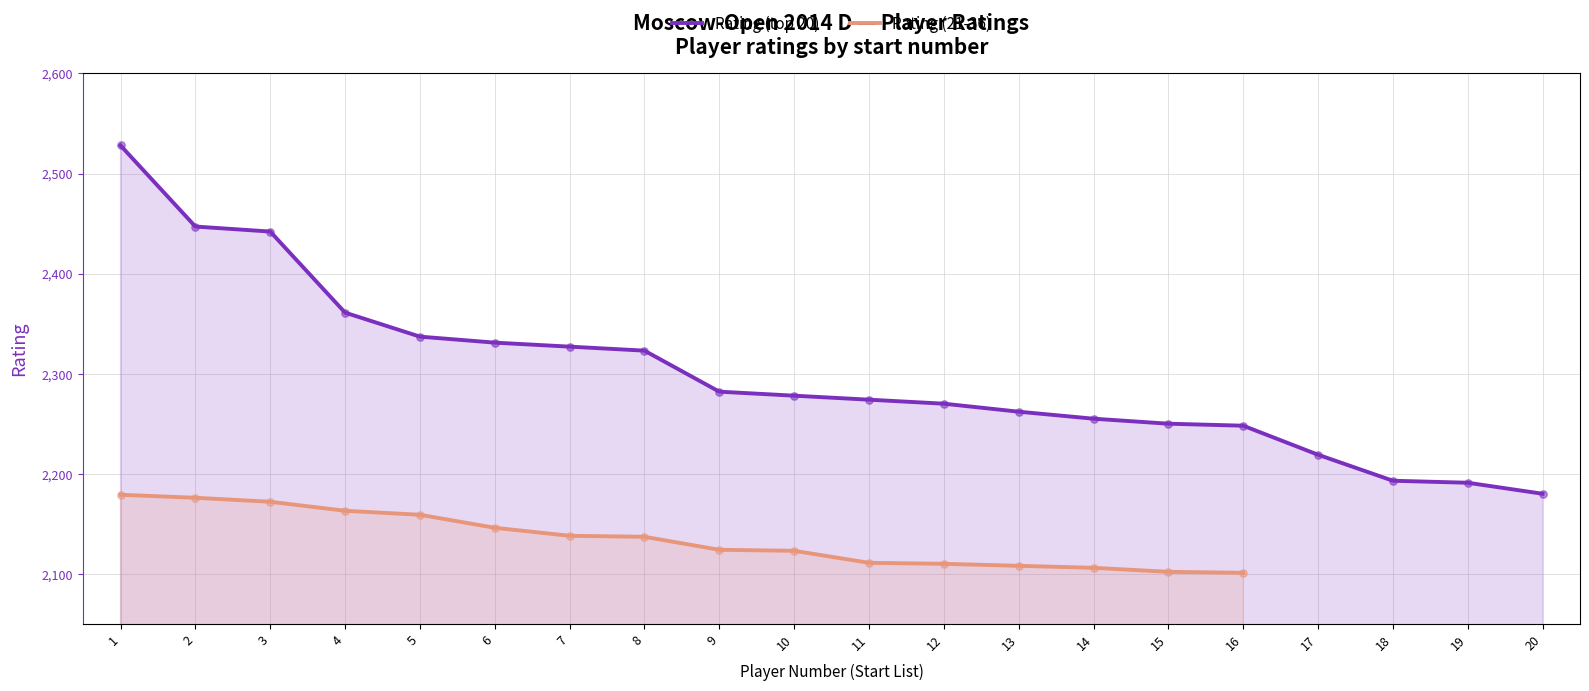

Which series has the largest total across all categories?

Rating (top 20)